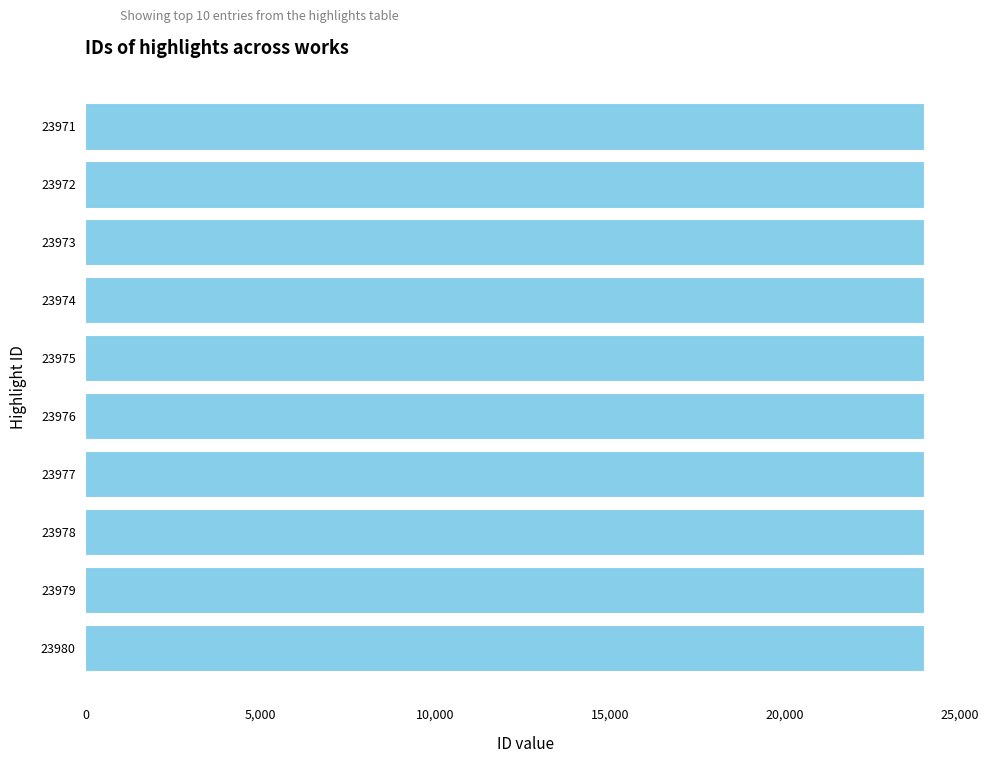

Is it true that the value at 23974 is 23974?

True